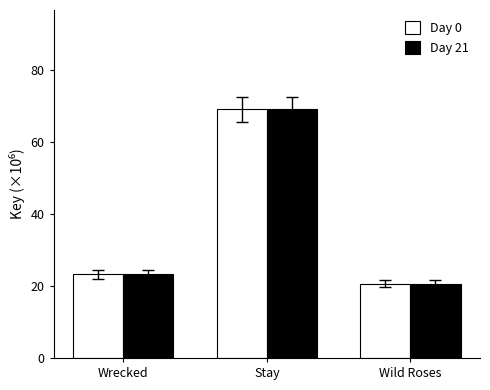

Where is Day 21 nearest to the value 44?

Wrecked